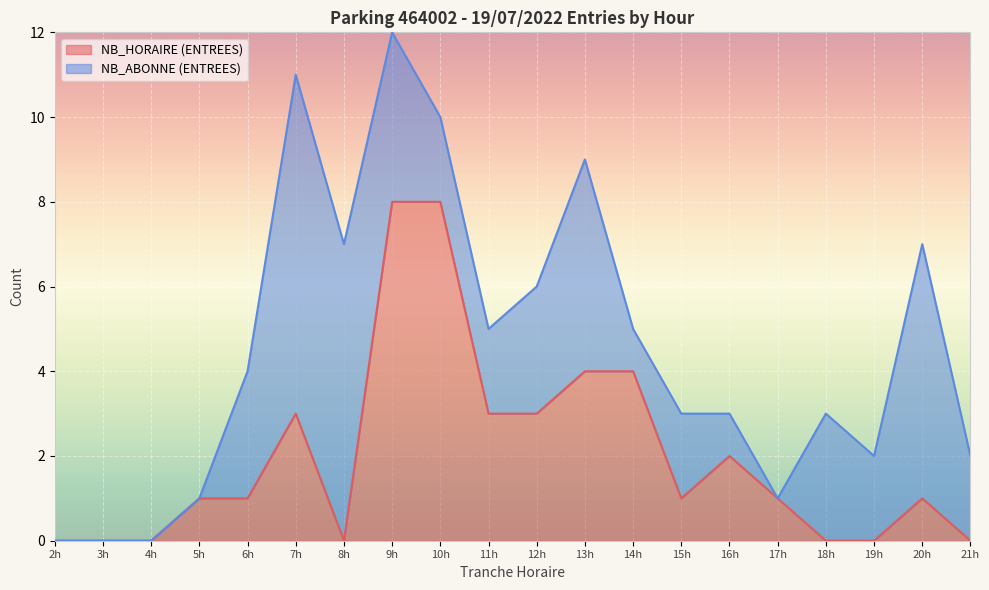

Is it true that NB_HORAIRE (ENTREES) equals -3 at 2h?

False